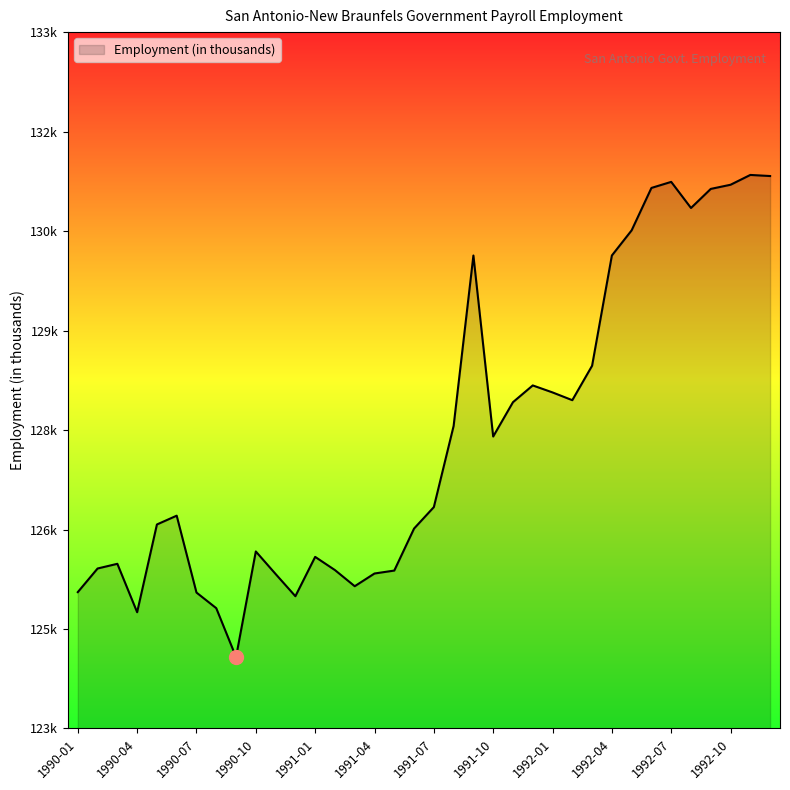

List the labels in order of value, smallest first.

1990-09, 1990-04, 1990-08, 1990-12, 1990-07, 1990-01, 1991-03, 1990-11, 1991-04, 1991-05, 1991-02, 1990-02, 1990-03, 1991-01, 1990-10, 1991-06, 1990-05, 1990-06, 1991-07, 1991-10, 1991-08, 1991-11, 1992-02, 1992-01, 1991-12, 1992-03, 1991-09, 1992-04, 1992-05, 1992-08, 1992-09, 1992-06, 1992-10, 1992-07, 1992-12, 1992-11